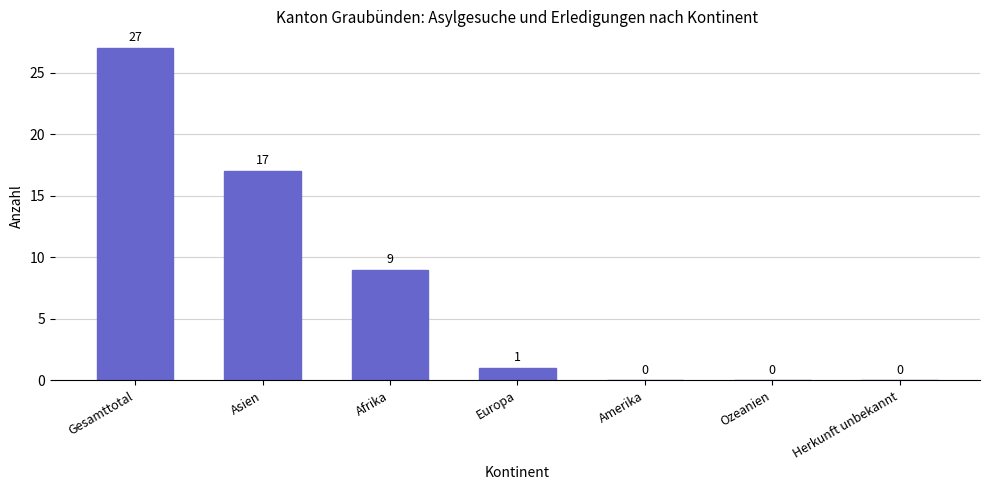

What is the sum of the values at Afrika and Amerika?

9